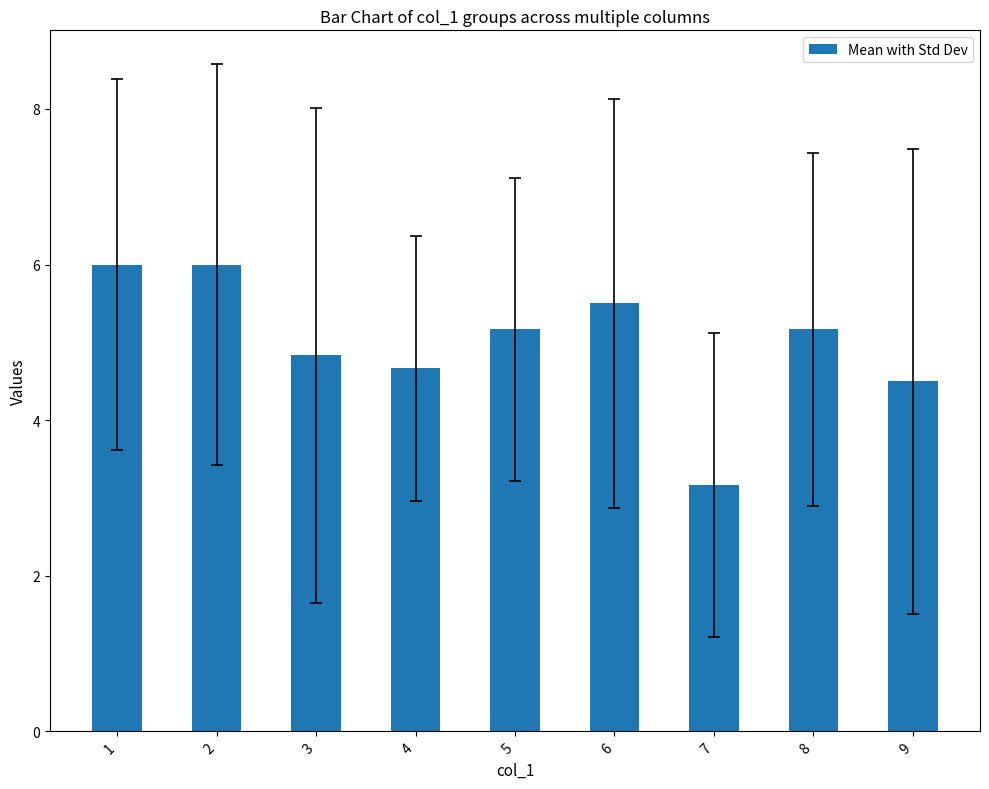

How many bars are there in total?

9